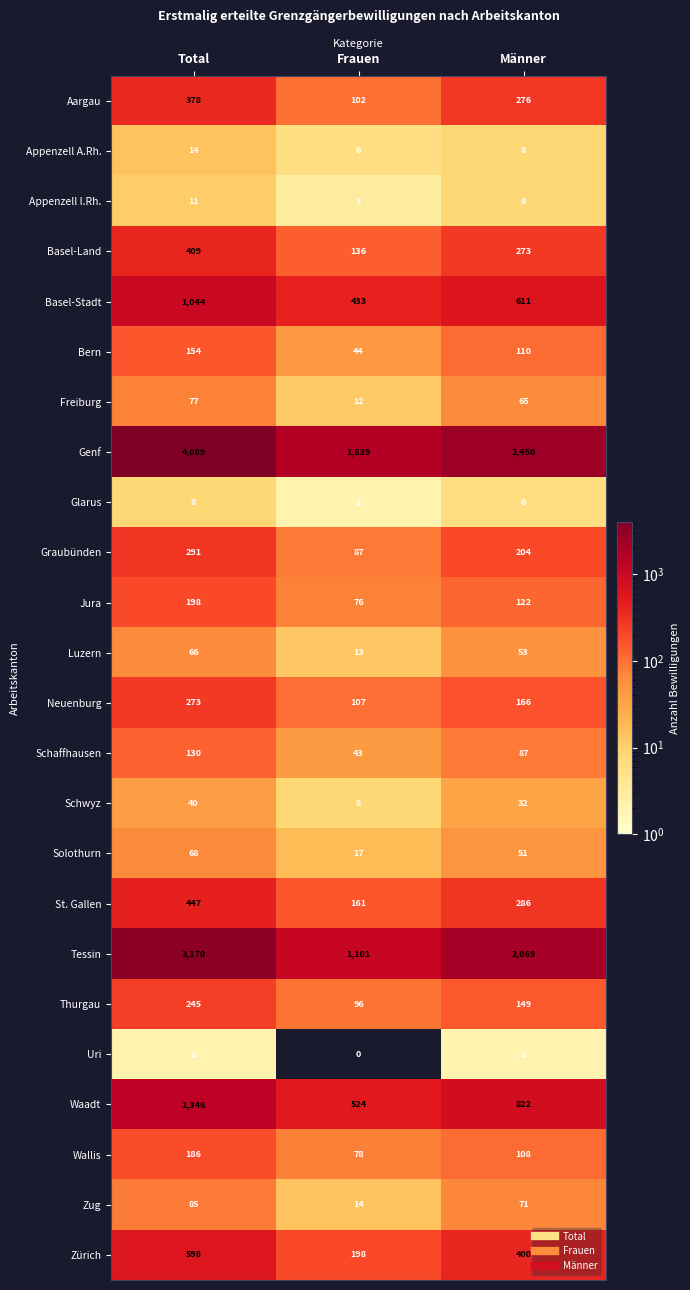

What is the highest value of the Freiburg series?

77